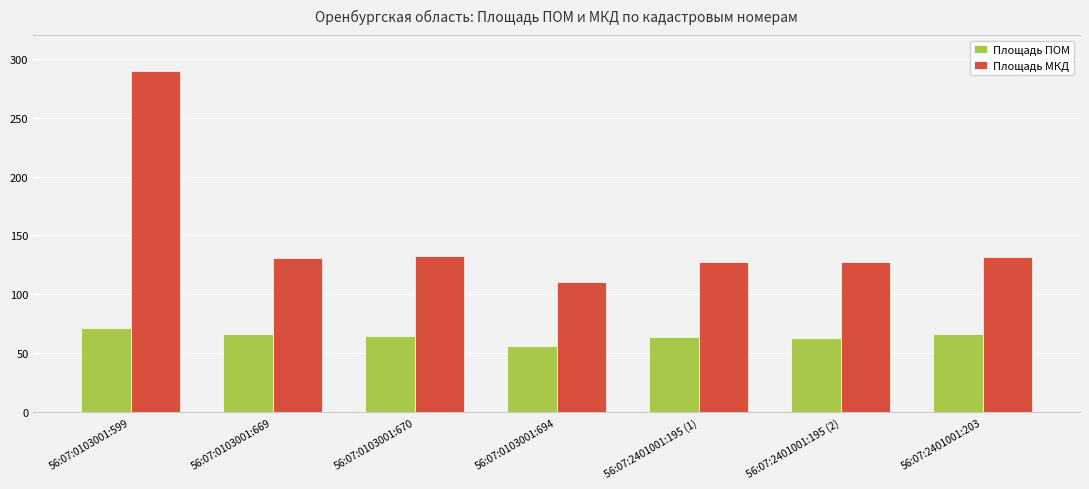

Count the number of data series in this chart.

2